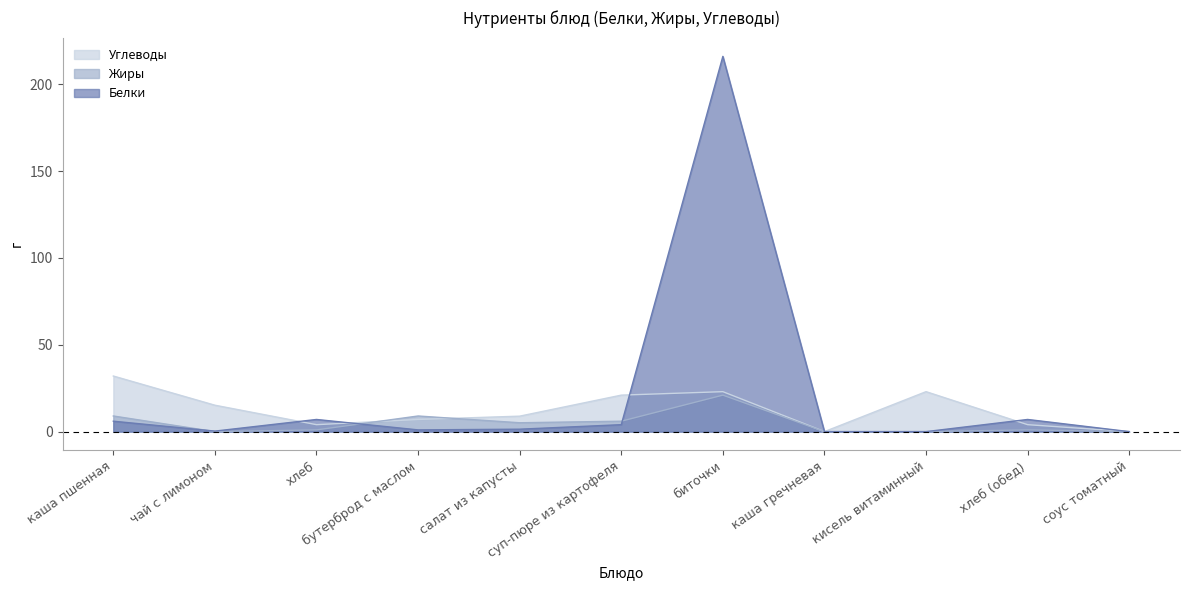

What is the sum of the Жиры values at бутерброд с маслом and чай с лимоном?

9.0